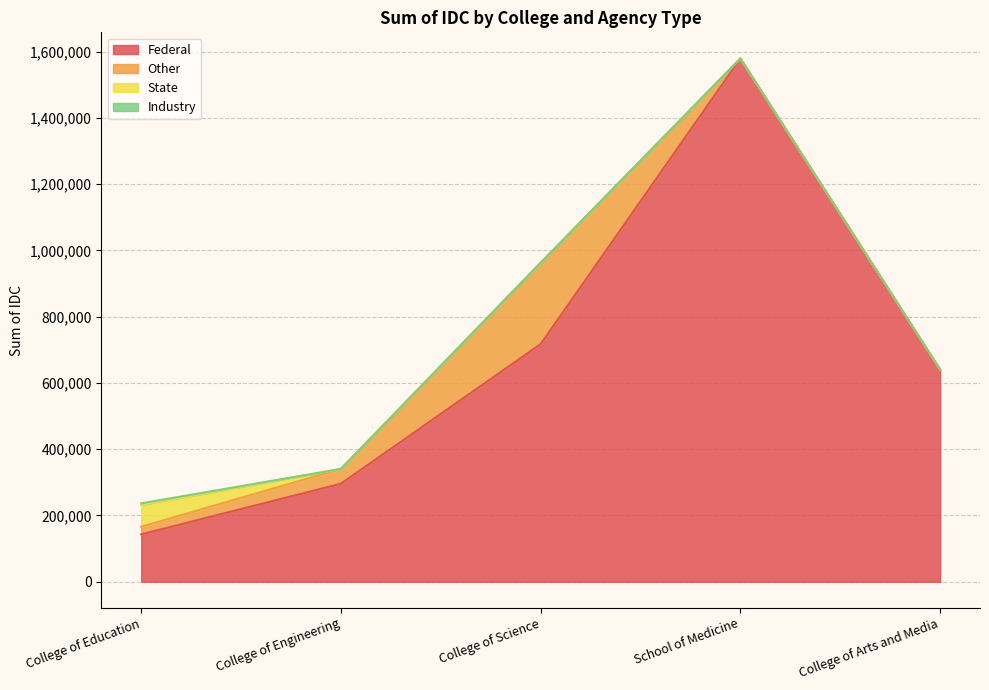

Which series has the largest total across all categories?

Federal